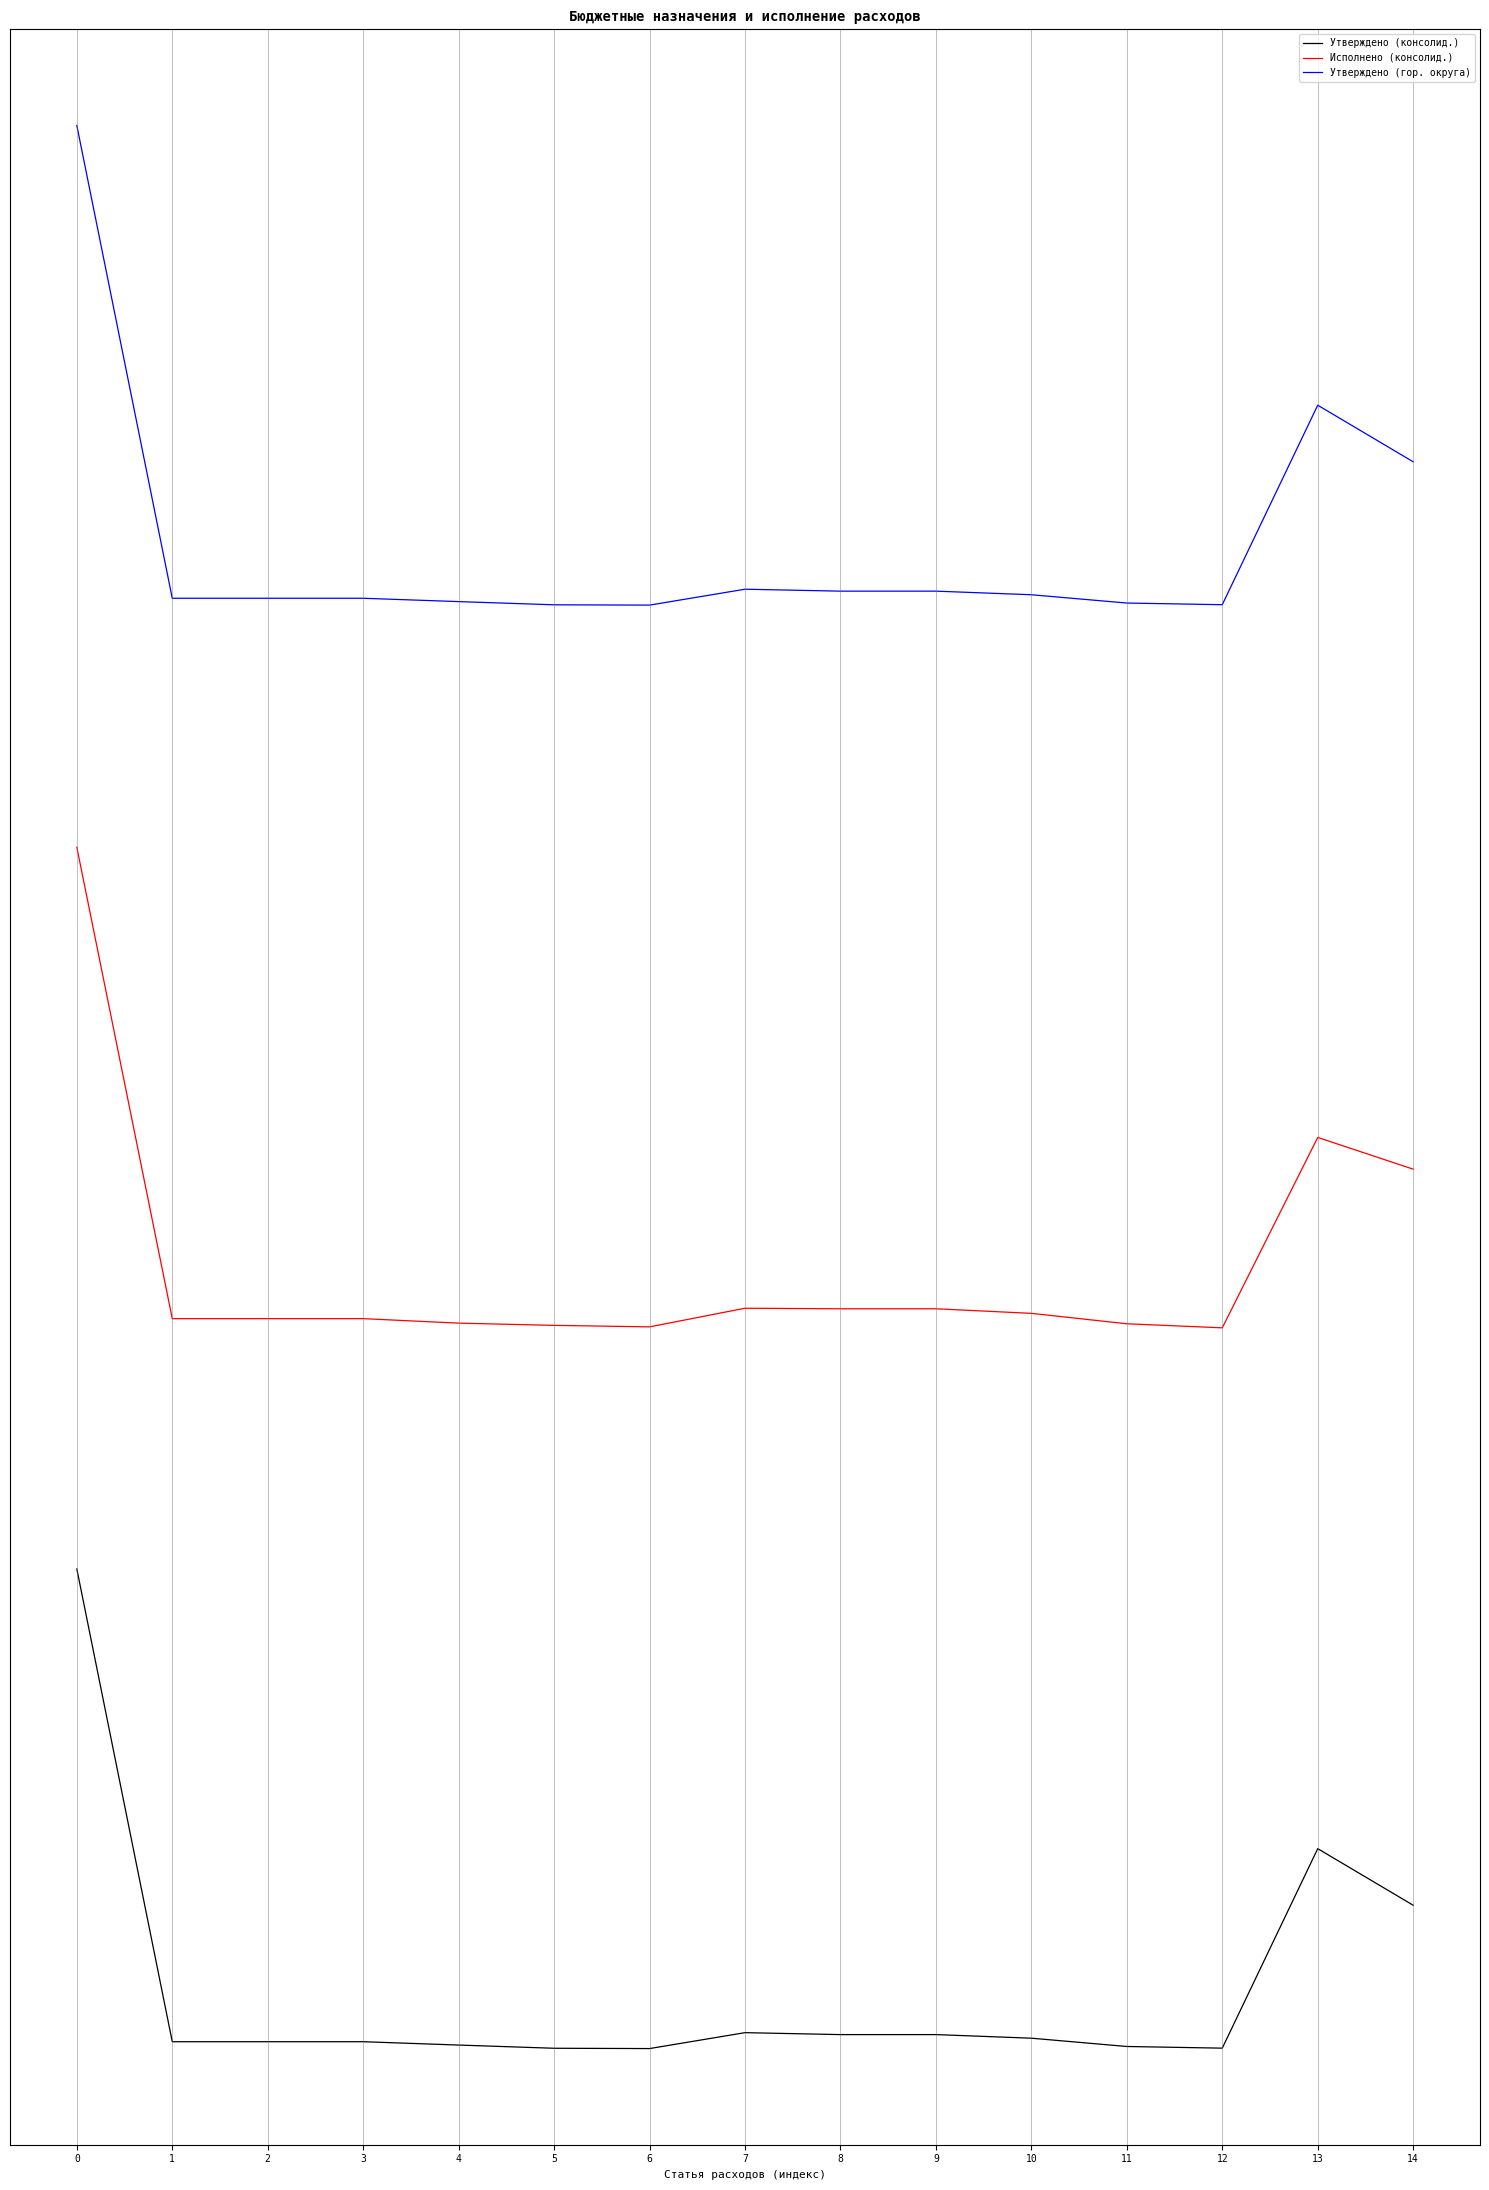

The Исполнено (консолид.) series shows 1.3 at 0. True or false?

False